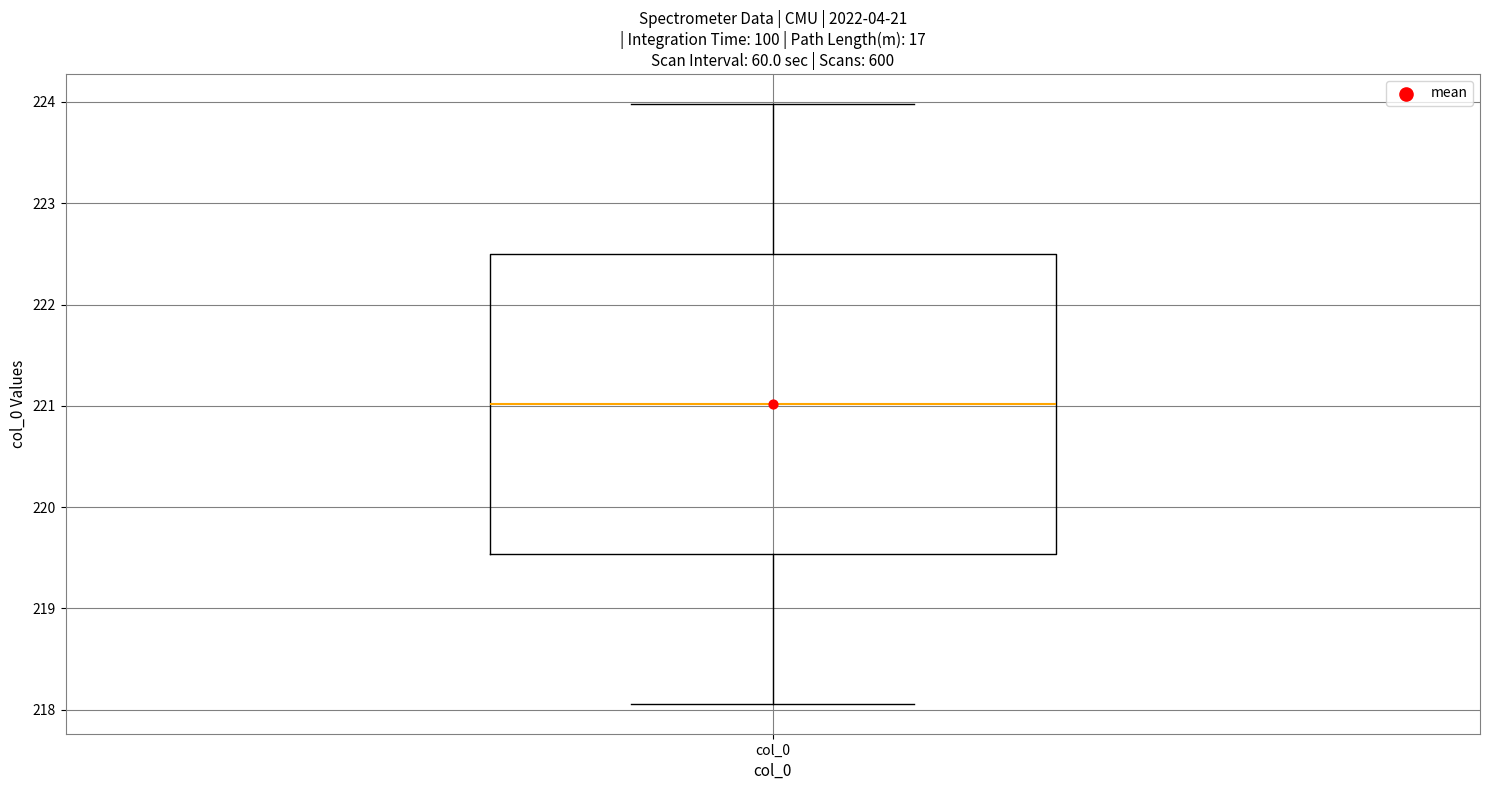

Transcribe this box plot: give where the median line is, the range the box spans, and where the two whiskers end, as read against the y-axis. The values are not printed on the chart, so give them approximately, as read against the axis.

median 221.0, box 219.5 to 222.5, whiskers 218.1 to 224.0